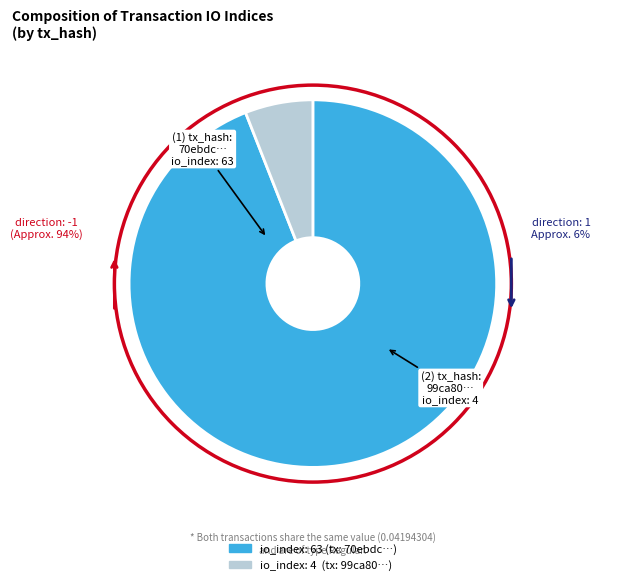

True or false: io_index: 4 accounts for 6% of the total.

True